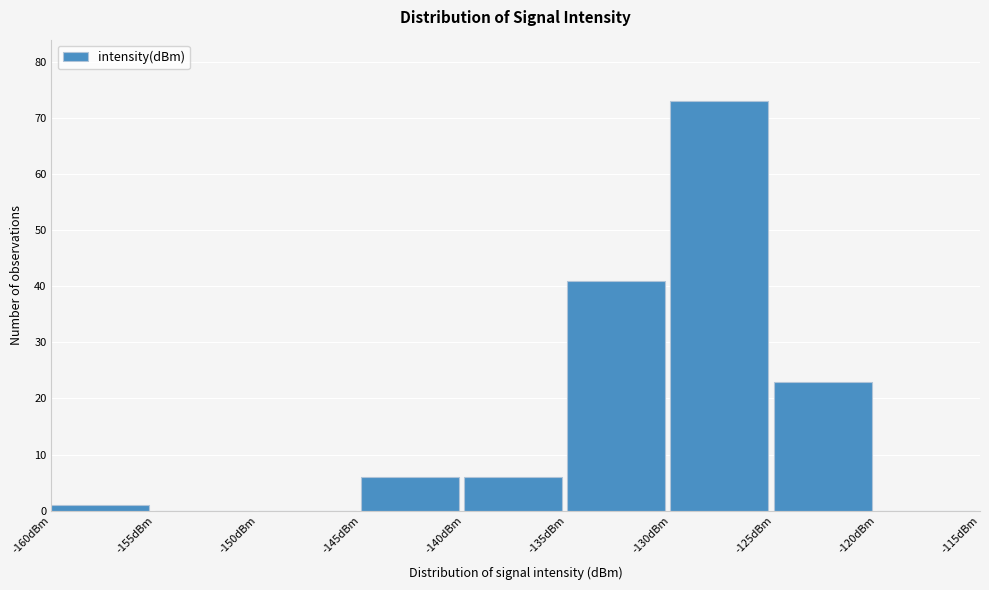

What is the height of the bar covering -125 to -120 on the x-axis? The values are not printed on the chart, so give them approximately, as read against the axis.

23